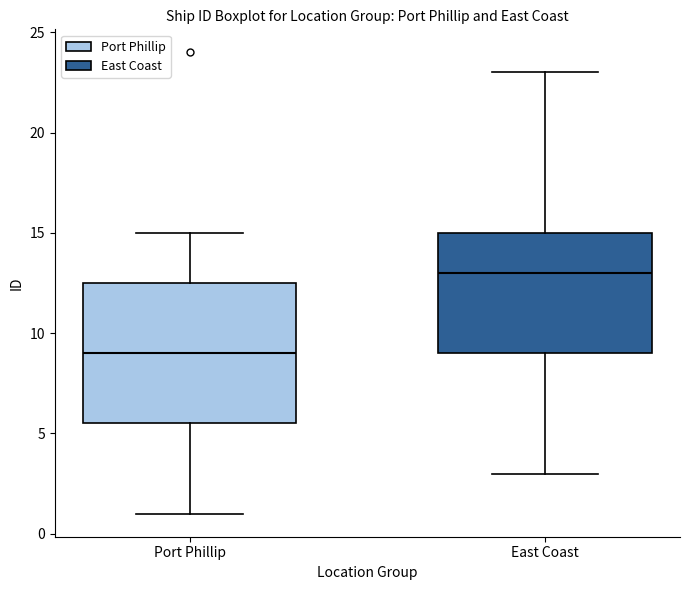

Where is the lower edge of the box for Port Phillip on the y-axis? The values are not printed on the chart, so give them approximately, as read against the axis.

5.5